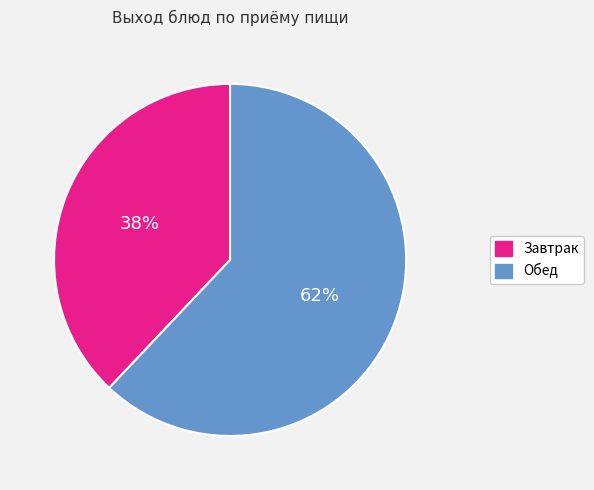

Is there a majority slice in this chart?

Yes